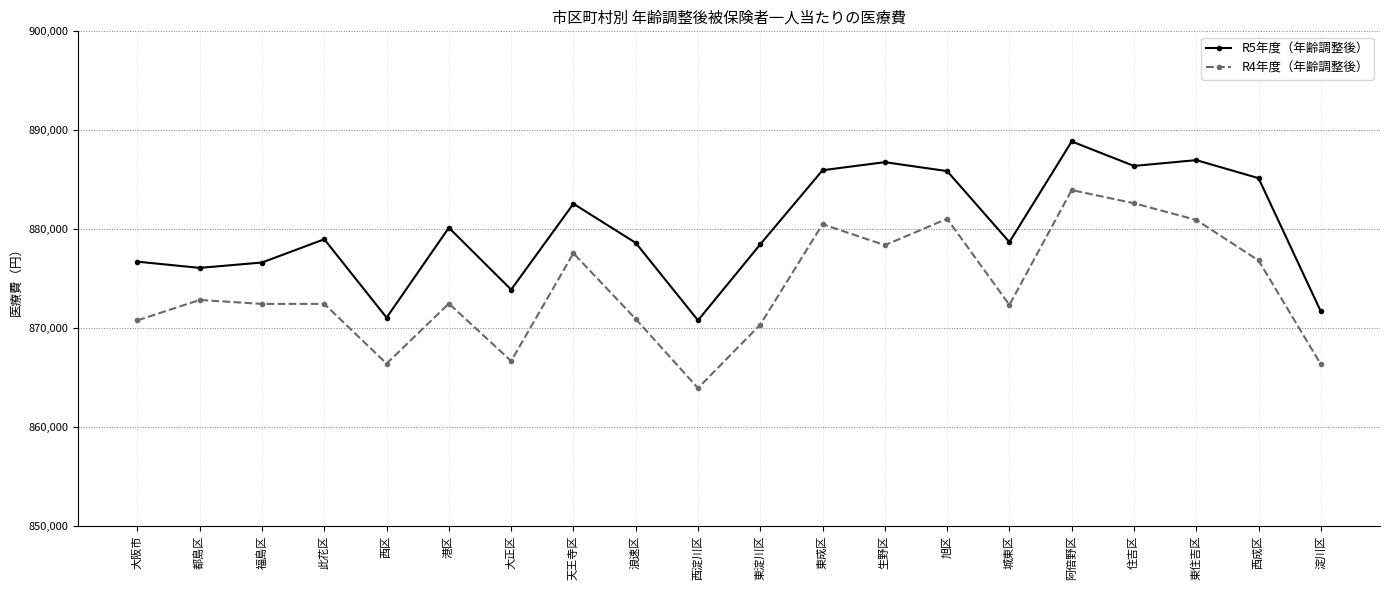

Which label corresponds to the smallest value in the chart?

西淀川区